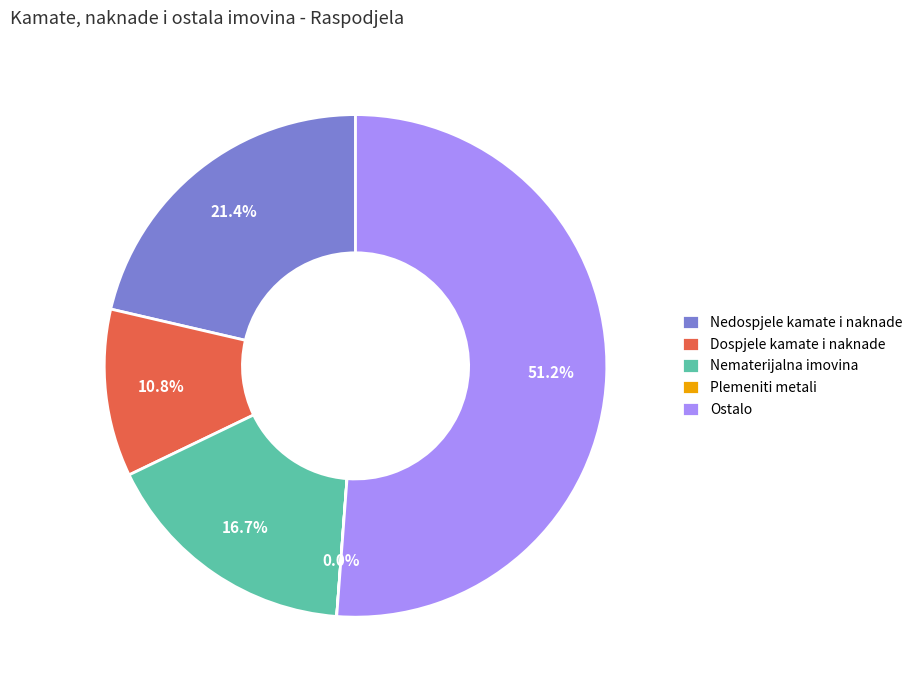

What portion of the pie excludes Nedospjele kamate i naknade?

78.6%